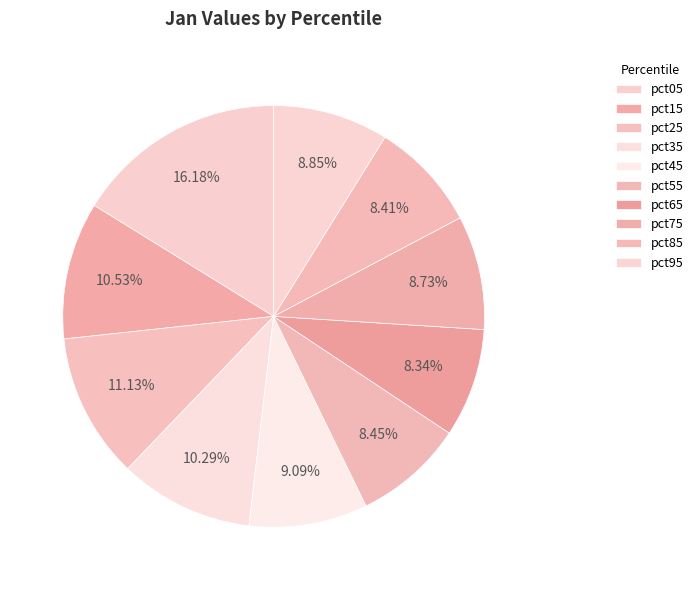

How many segments does this pie chart have?

10